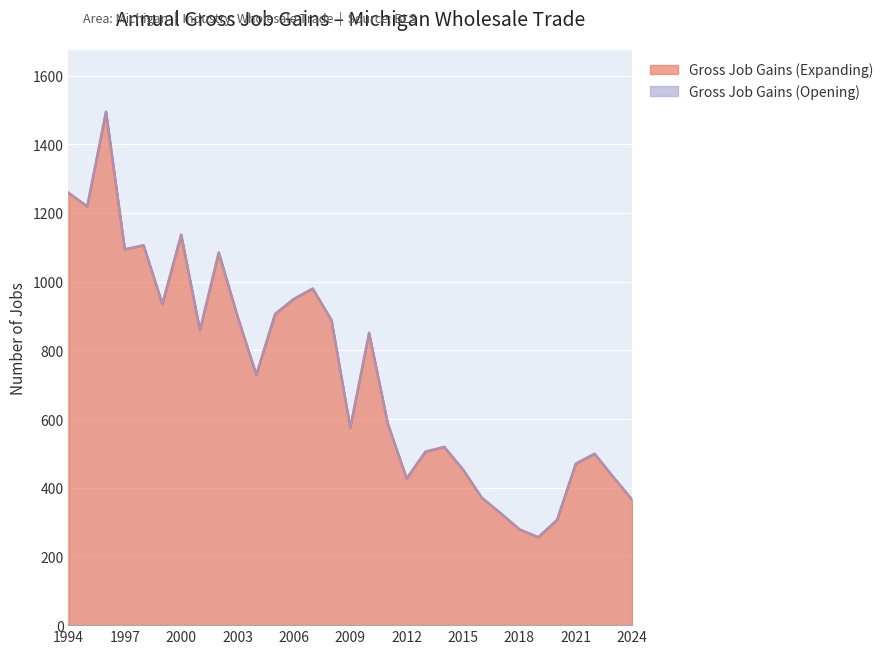

Reading left to right, transcribe all the data shown in this chart.

1994=1259	1995=1219	1996=1495	1997=1094	1998=1106	1999=935	2000=1137	2001=859	2002=1085	2003=899	2004=729	2005=906	2006=950	2007=980	2008=888	2009=575	2010=851	2011=586	2012=427	2013=505	2014=519	2015=453	2016=371	2017=326	2018=279	2019=256	2020=306	2021=470	2022=499	2023=431	2024=365